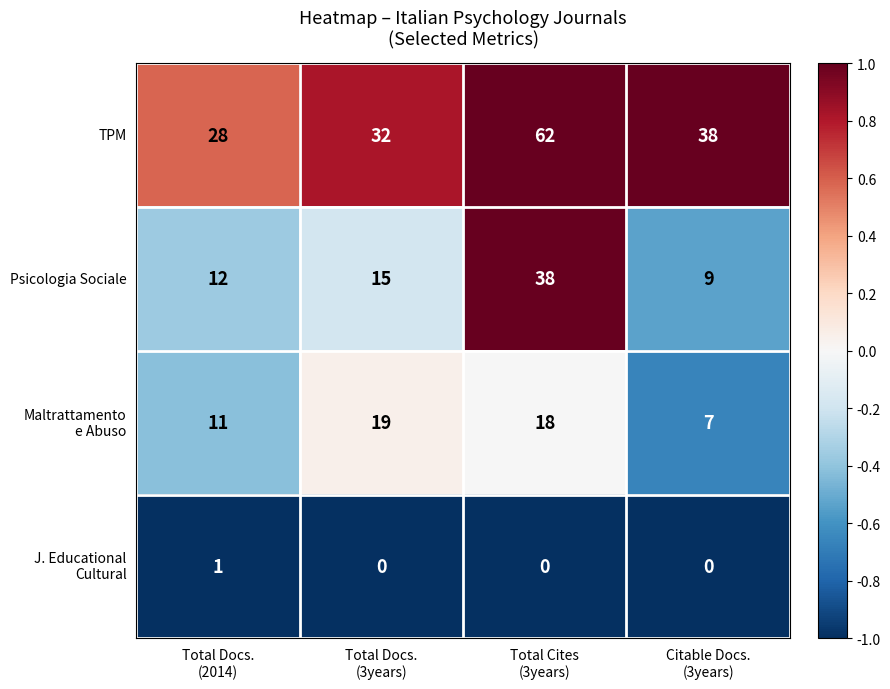

At which category is the sum across all series the highest?

Total Cites
(3years)